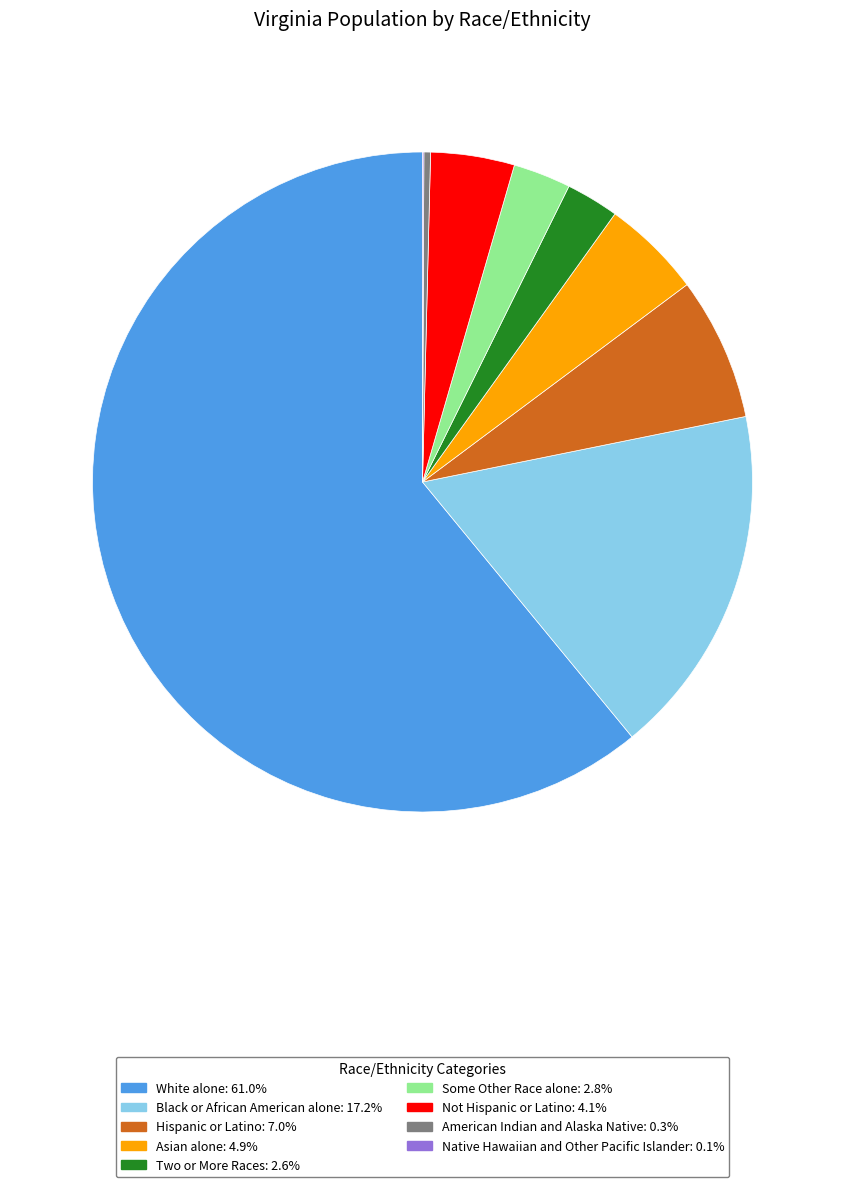

Which category accounts for the majority?

White alone